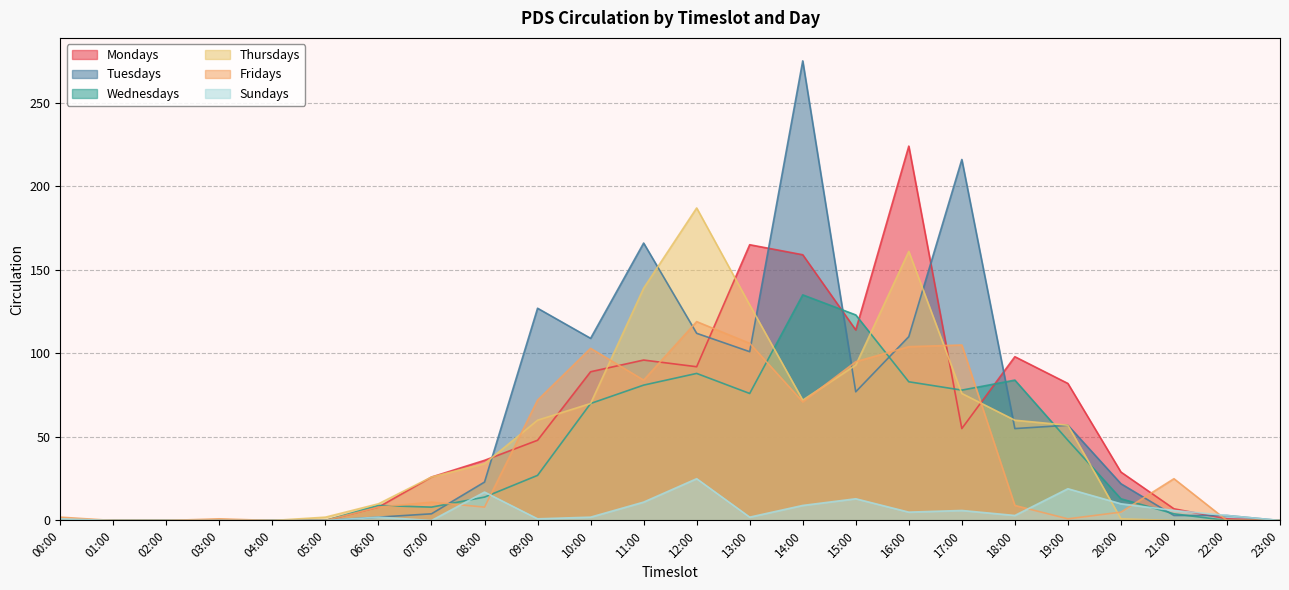

Which category has the lowest value in the Mondays series?

00:00